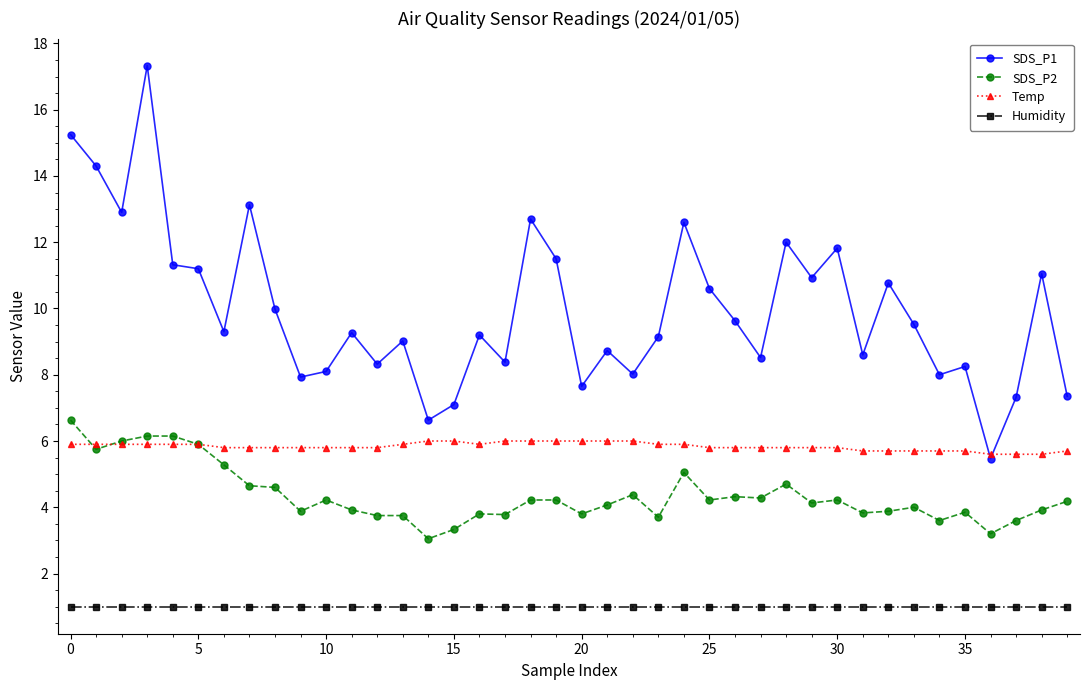

What is the minimum value shown in the chart?

1.0